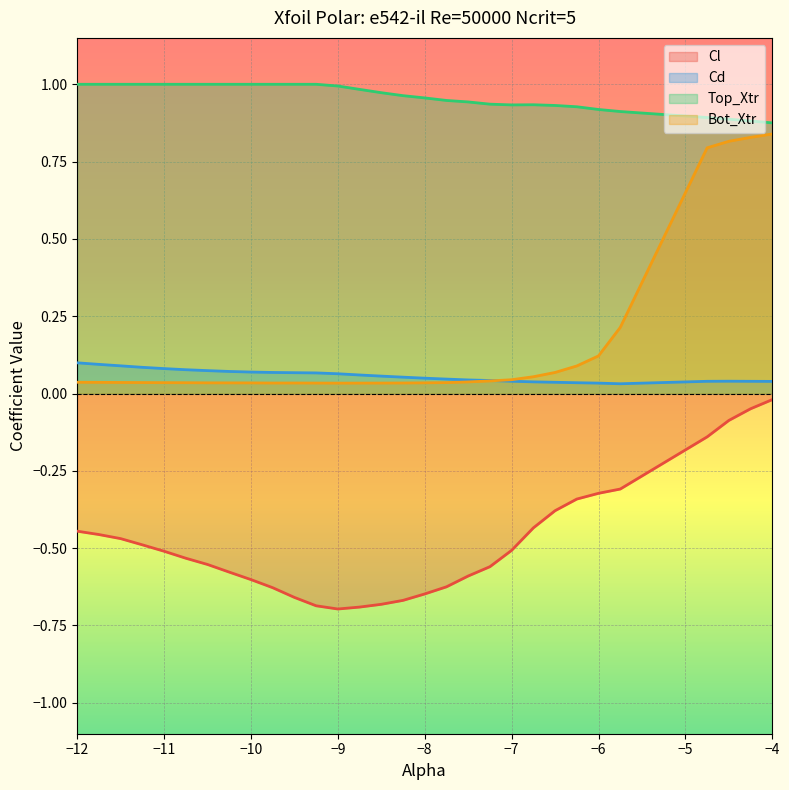

Reading left to right, what are all the values shown in this chart?

Cl line: -0.4	-0.5	-0.5	-0.5	-0.5	-0.5	-0.6	-0.6	-0.6	-0.6	-0.7	-0.7	-0.7	-0.7	-0.7	-0.7	-0.6	-0.6	-0.6	-0.6	-0.5	-0.4	-0.4	-0.3	-0.3	-0.3	-0.1	-0.1	-0.0	-0.0
Cd line: 0.1	0.1	0.1	0.1	0.1	0.1	0.1	0.1	0.1	0.1	0.1	0.1	0.1	0.1	0.1	0.1	0.0	0.0	0.0	0.0	0.0	0.0	0.0	0.0	0.0	0.0	0.0	0.0	0.0	0.0
Top_Xtr line: 1.0	1.0	1.0	1.0	1.0	1.0	1.0	1.0	1.0	1.0	1.0	1.0	1.0	1.0	1.0	1.0	1.0	0.9	0.9	0.9	0.9	0.9	0.9	0.9	0.9	0.9	0.9	0.9	0.9	0.9
Bot_Xtr line: 0.0	0.0	0.0	0.0	0.0	0.0	0.0	0.0	0.0	0.0	0.0	0.0	0.0	0.0	0.0	0.0	0.0	0.0	0.0	0.0	0.0	0.1	0.1	0.1	0.1	0.2	0.8	0.8	0.8	0.8